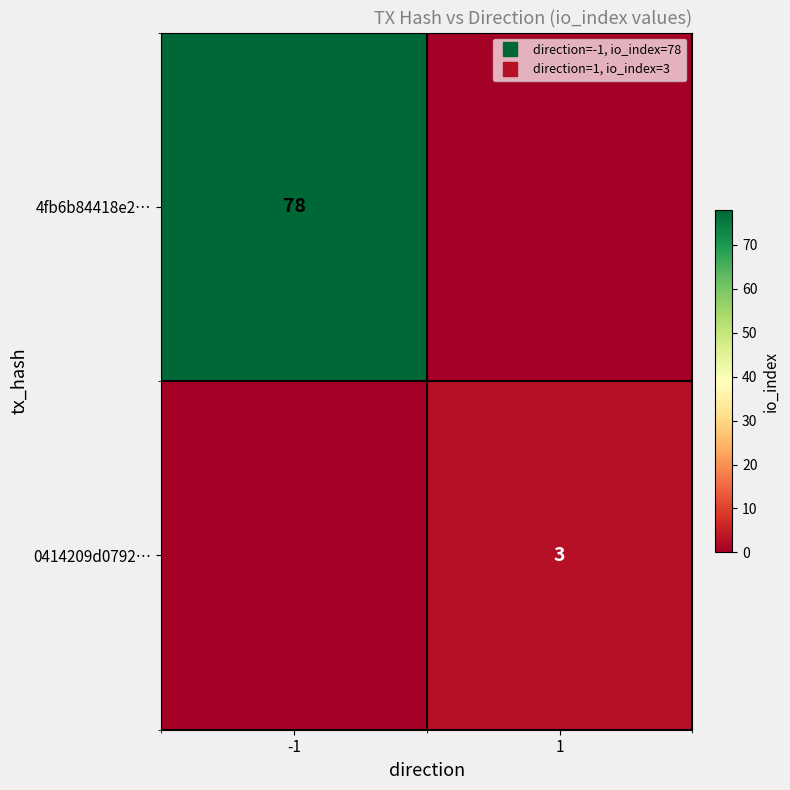

At which category is the sum across all series the highest?

-1